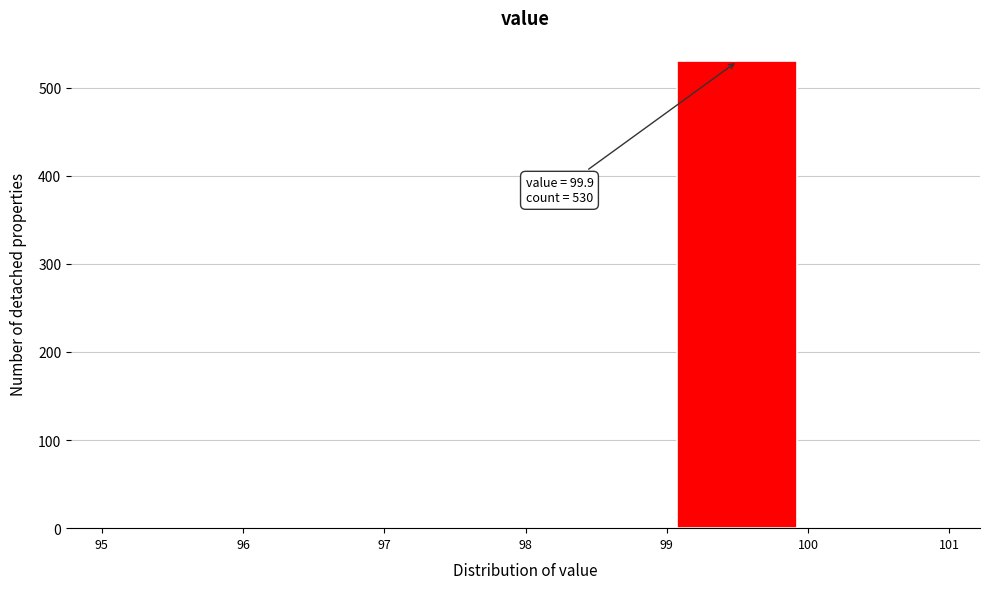

Over which range of the x-axis is the bar tallest?

99 to 100